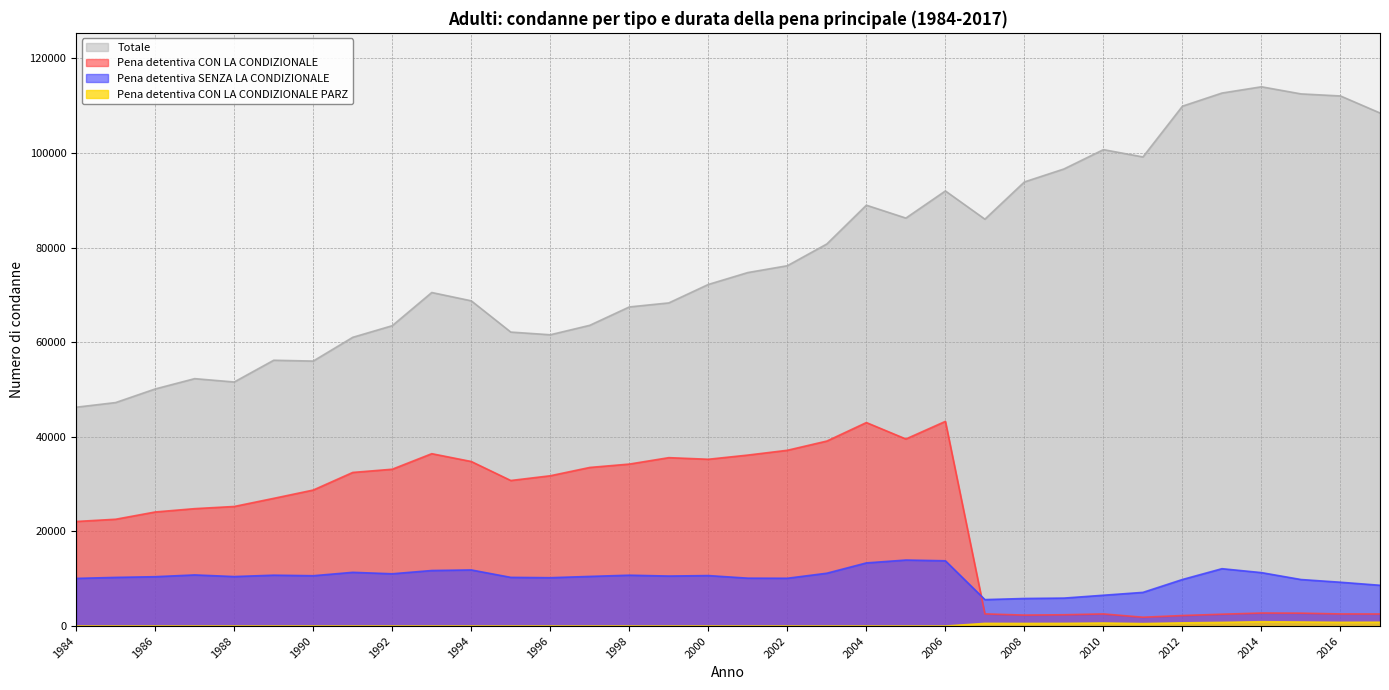

Rank the series by their maximum value, from highest to lowest.

Totale, Pena detentiva CON LA CONDIZIONALE, Pena detentiva SENZA LA CONDIZIONALE, Pena detentiva CON LA CONDIZIONALE PARZ